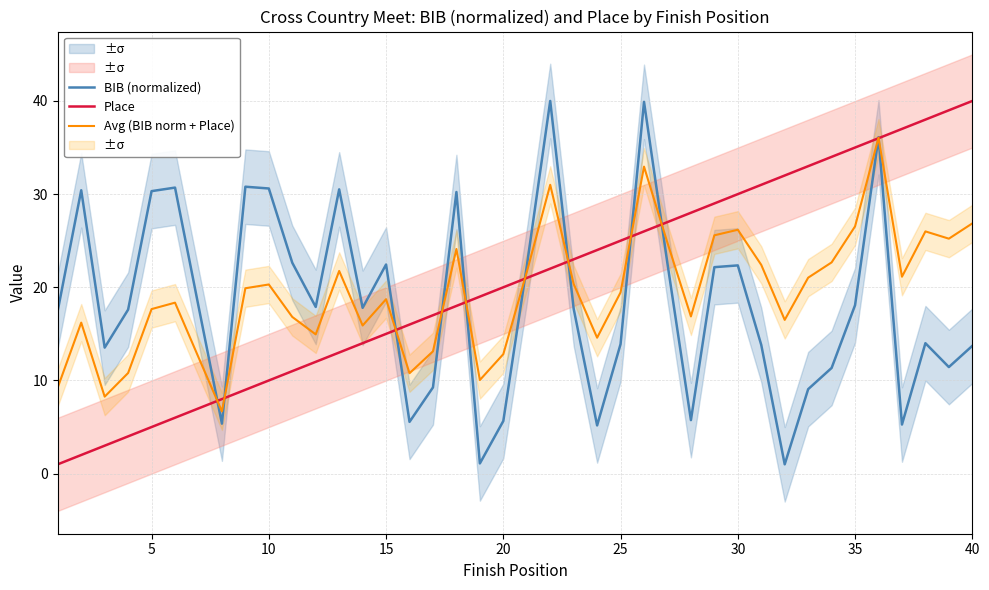

What is the sum of all BIB (normalized) values?

733.5